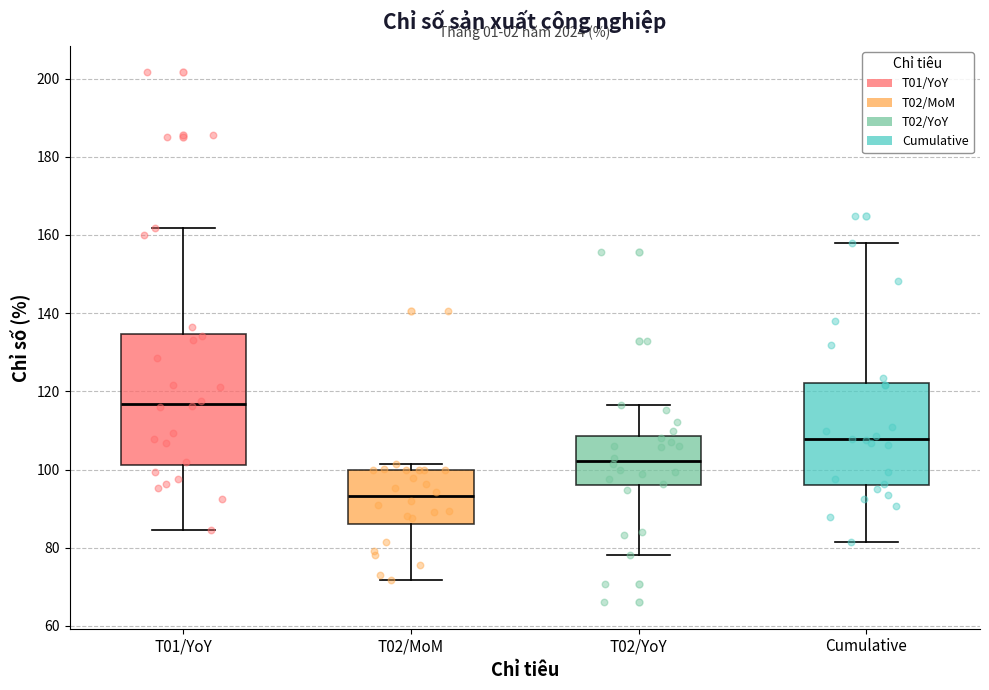

Where is the lower edge of the box for T02/MoM on the y-axis? The values are not printed on the chart, so give them approximately, as read against the axis.

86